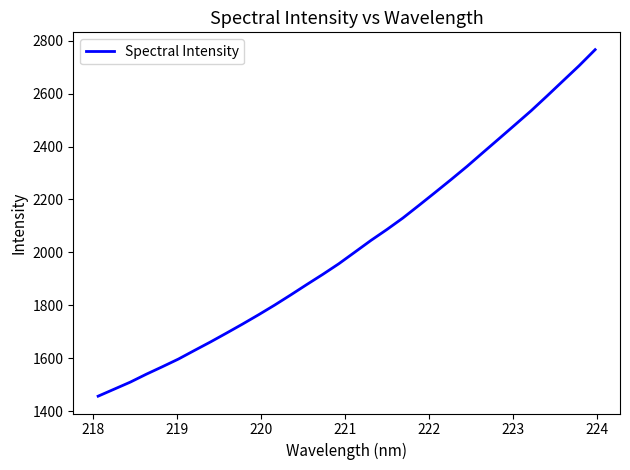

What is the maximum value shown in the chart?

2766.5